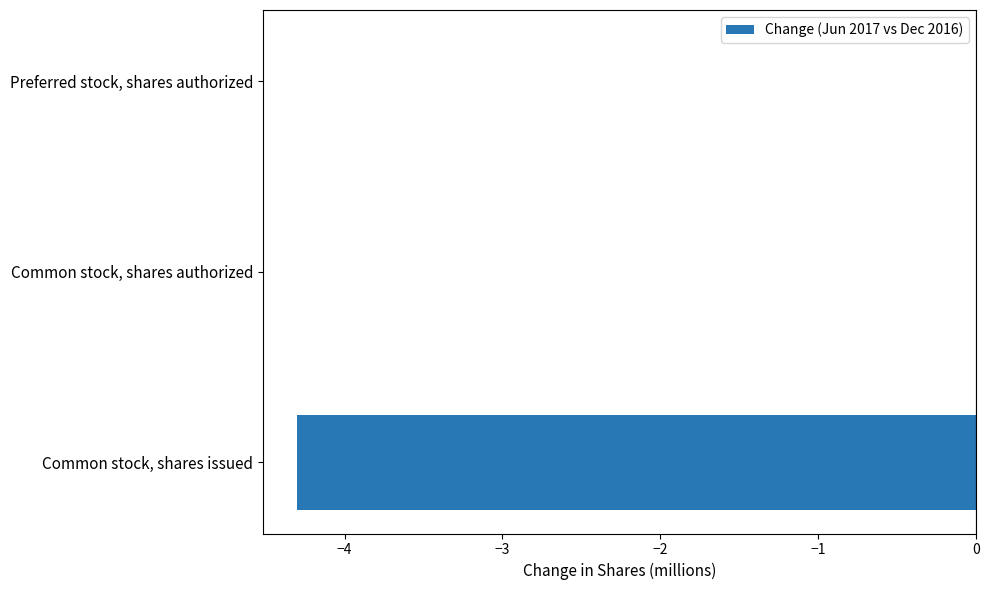

Read the value at Common stock, shares issued.

-4.3